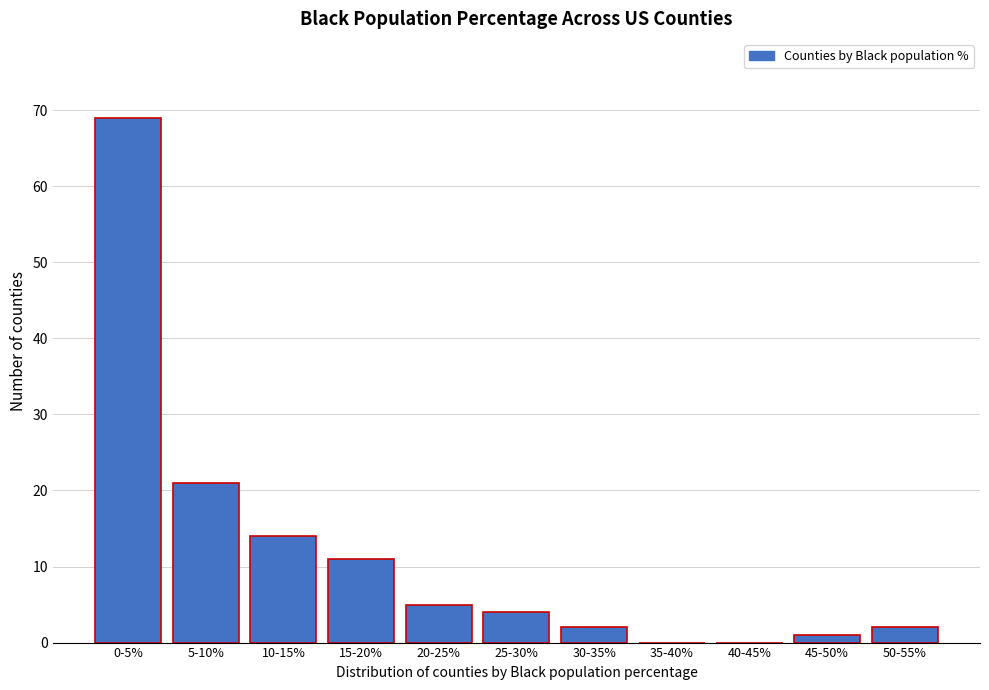

Reading left to right, list all the values displayed in this chart.

0-5%=69	5-10%=21	10-15%=14	15-20%=11	20-25%=5	25-30%=4	30-35%=2	35-40%=0	40-45%=0	45-50%=1	50-55%=2